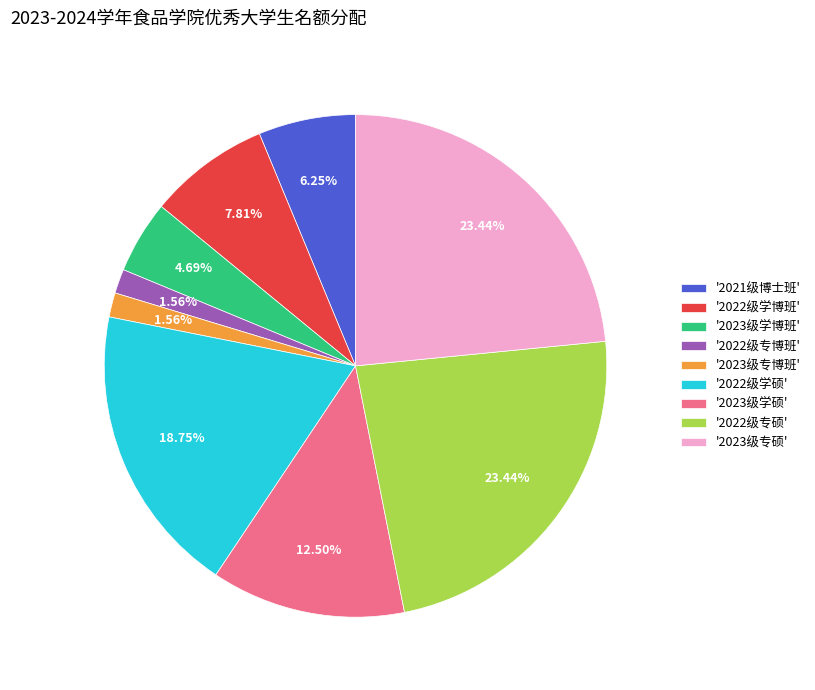

Which has a higher value, '2022级专博班' or '2022级学硕'?

'2022级学硕'